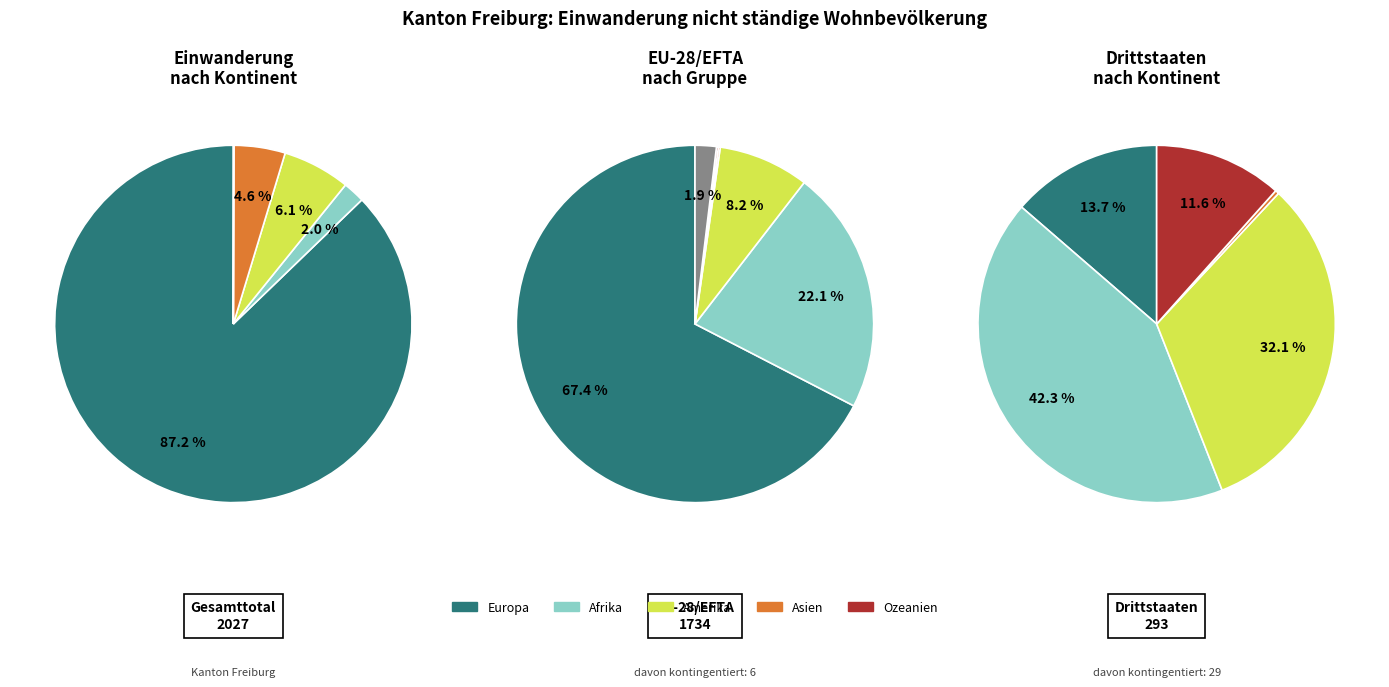

Does Europa account for over 50% of the chart?

Yes